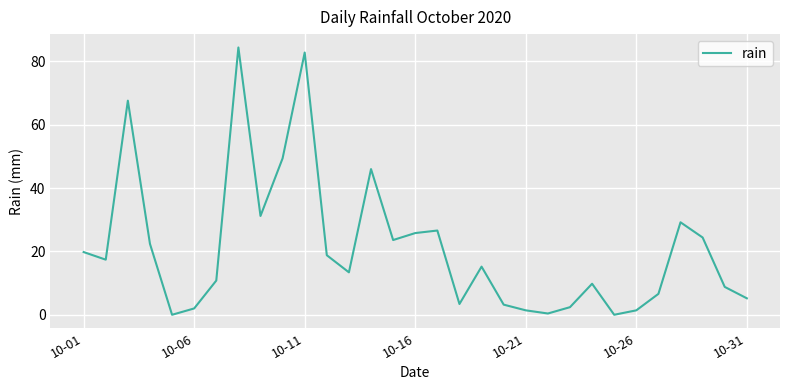

What is the difference between the maximum and minimum values?

84.4